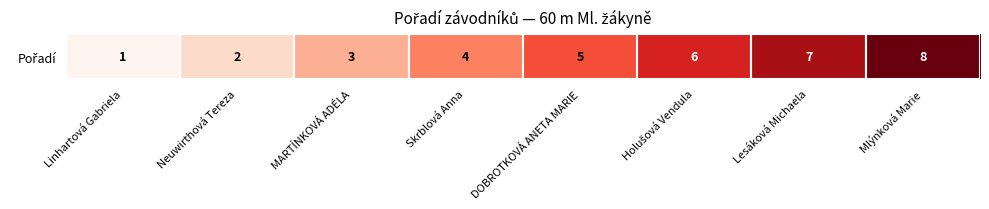

True or false: the data shows 1 at Neuwirthová Tereza.

False